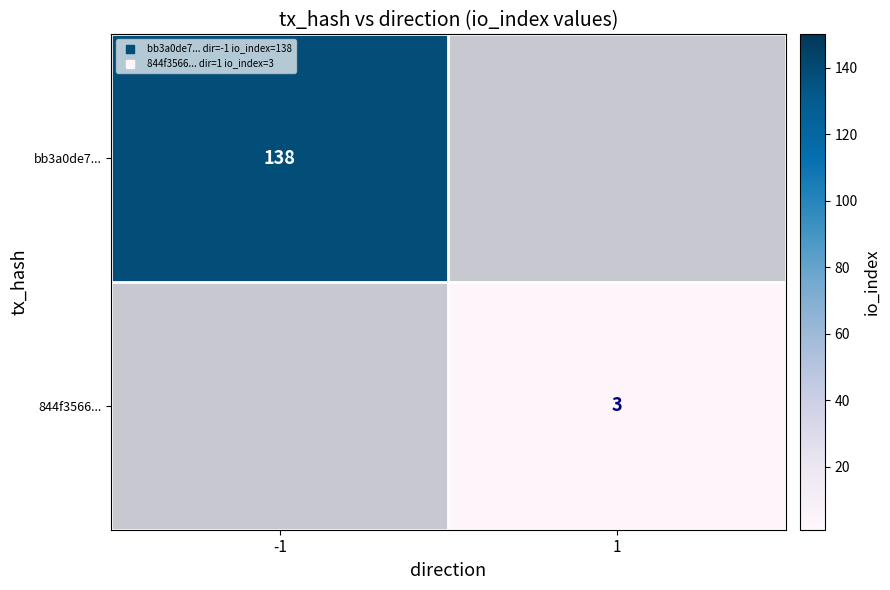

Which category has the highest value across all series?

-1